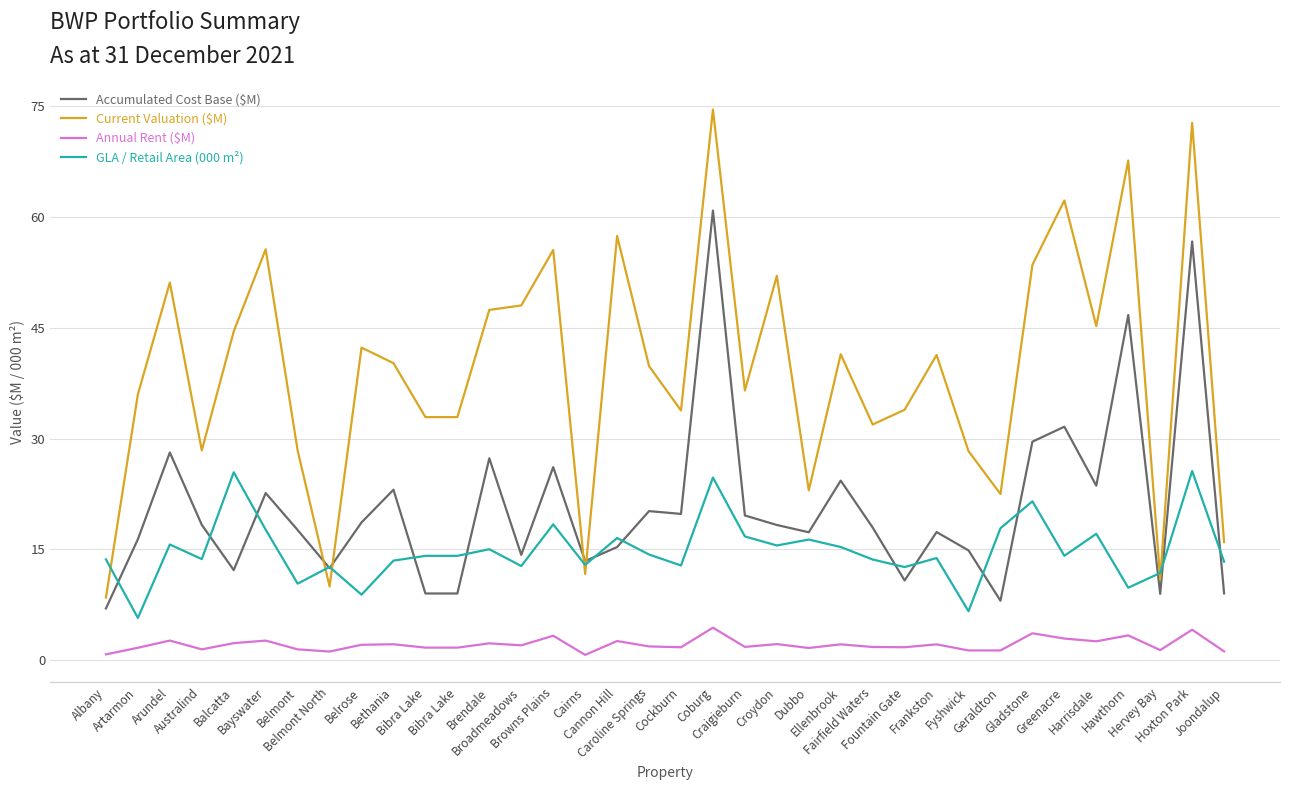

How many interior local peaks does the Current Valuation ($M) series have?

12